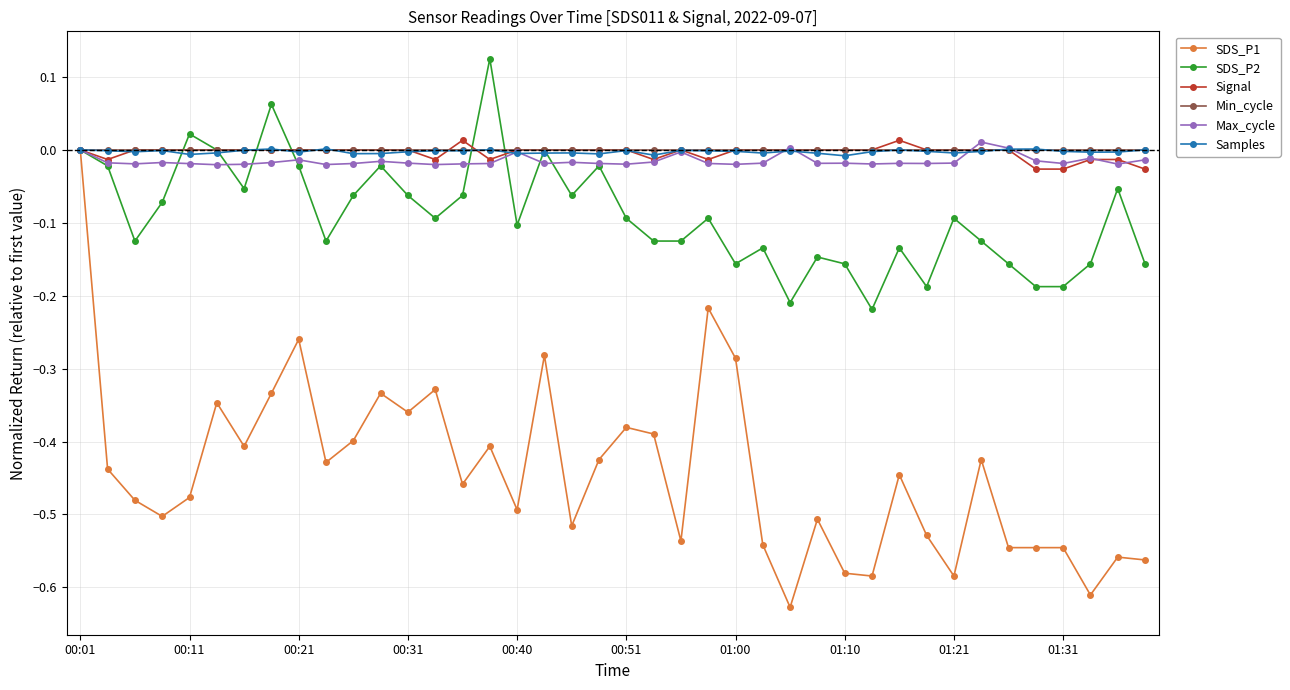

Which series has the largest range (max minus min)?

SDS_P1